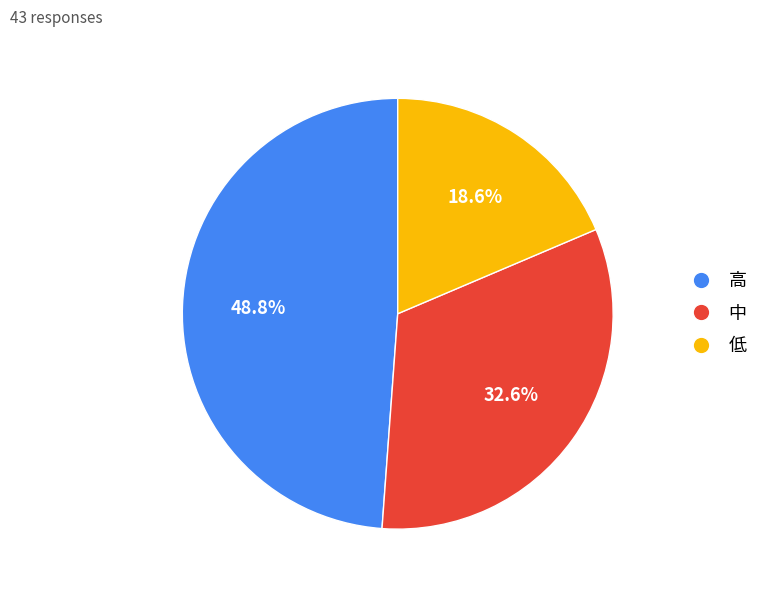

Is there a majority slice in this chart?

No